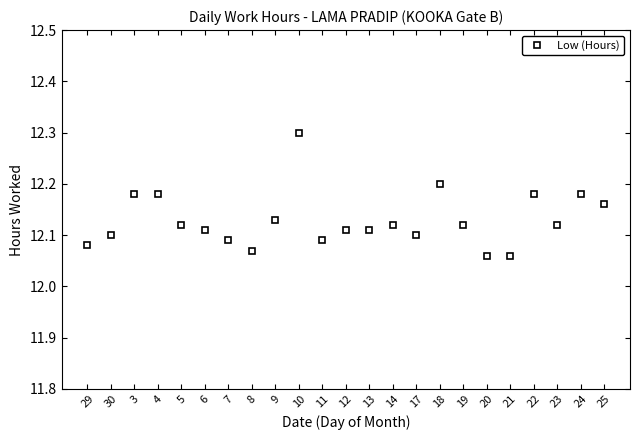

The value at 24 is 12.2. True or false?

True